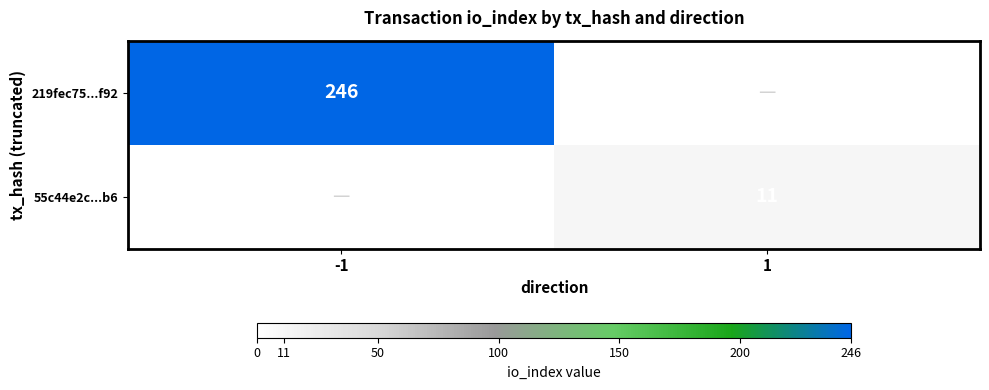

The value of 219fec75...f92 at -1 is 143. True or false?

False